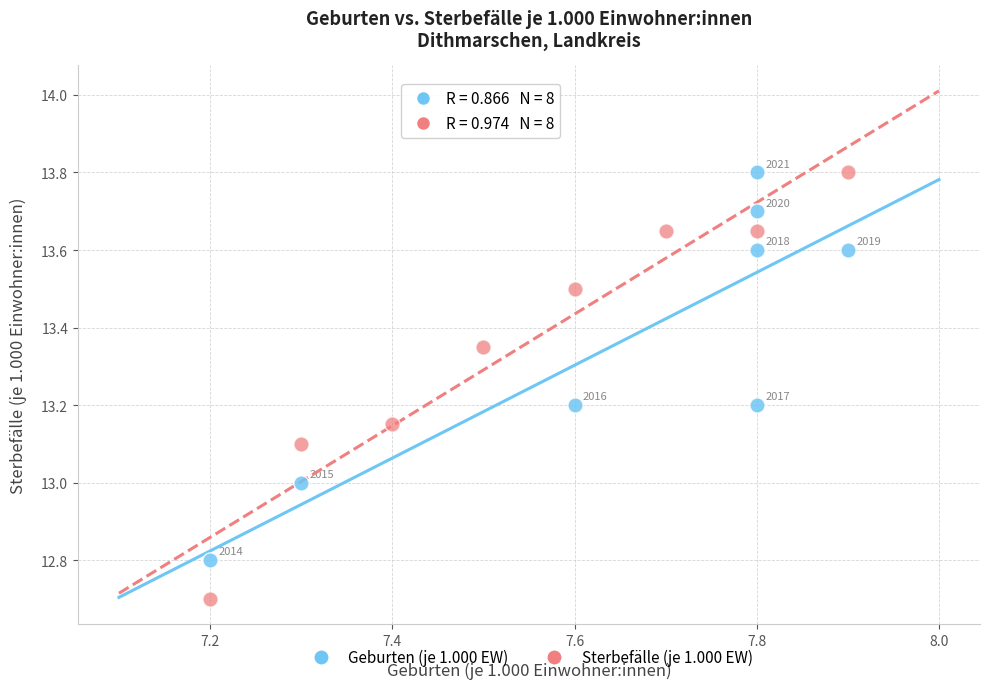

What are all the series names shown in the legend?

Geburten (je 1.000 EW), Sterbefälle (je 1.000 EW)